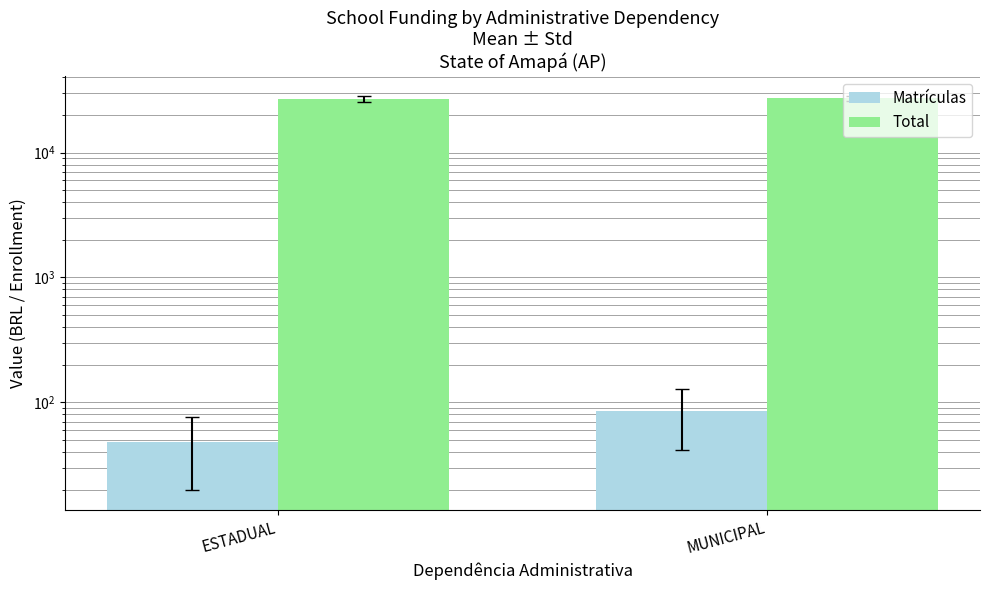

How many bars are there in each group?

2